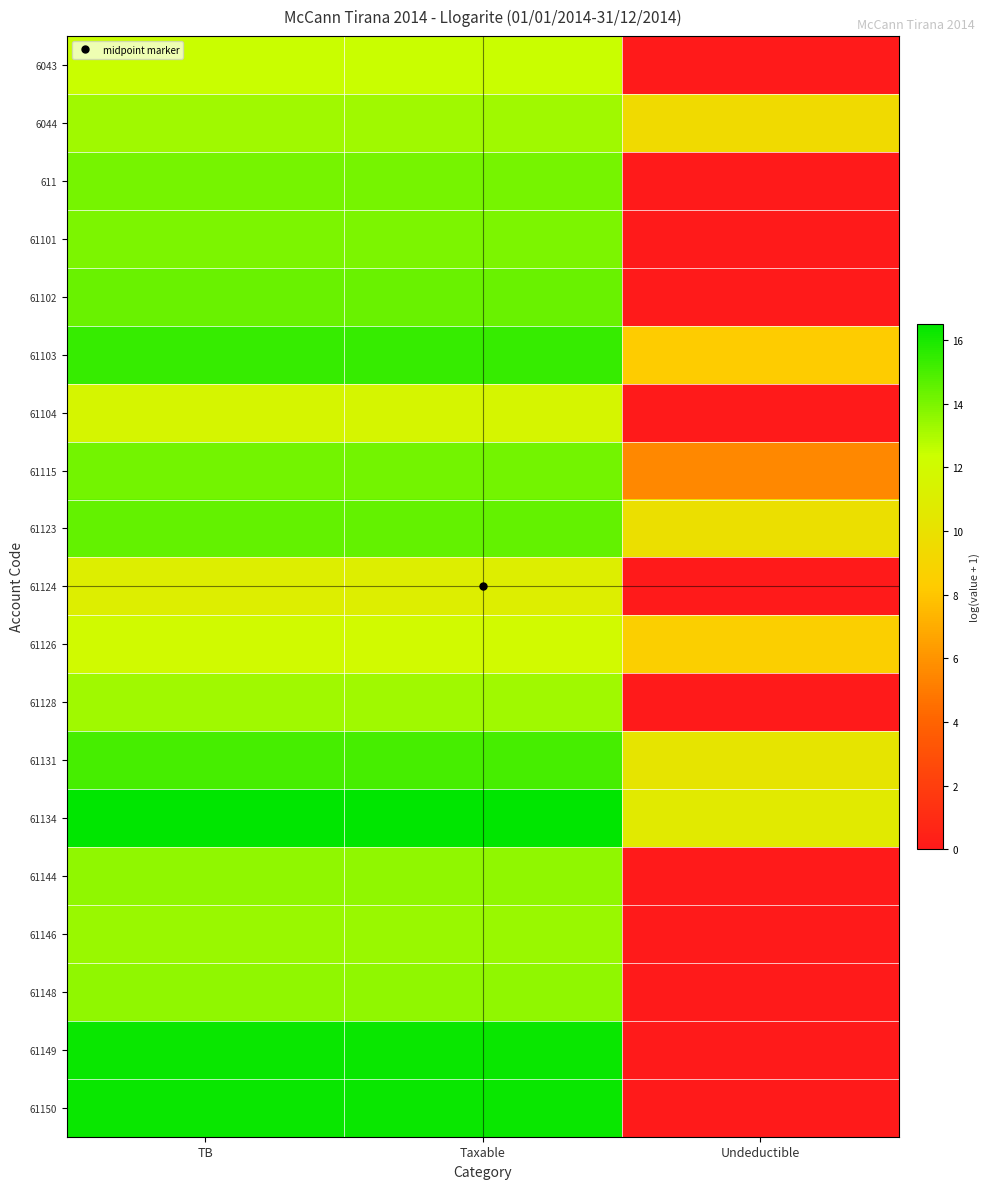

Rank the series at Undeductible from lowest to highest value.

6043, 611, 61101, 61102, 61104, 61124, 61128, 61144, 61146, 61148, 61149, 61150, 61115, 61103, 61126, 6044, 61123, 61131, 61134